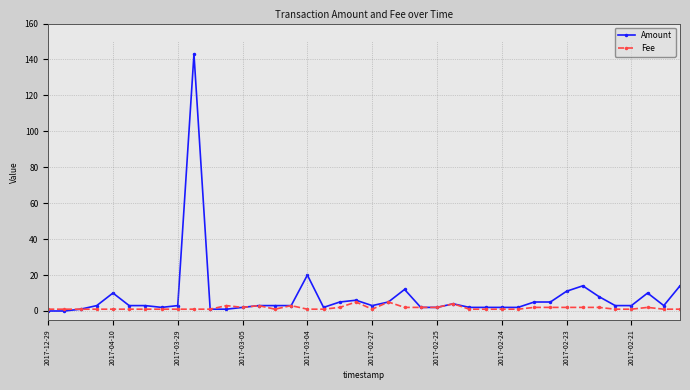

Reading left to right, list all the values displayed in this chart.

Amount: 0.0	0.0	1.0	3.0	10.0	3.0	3.0	2.0	3.0	143.0	1.0	1.0	2.0	3.0	3.0	3.0	20.0	2.0	5.0	6.0	3.0	5.0	12.0	2.0	2.0	4.0	2.0	2.0	2.0	2.0	5.0	5.0	11.0	14.0	8.0	3.0	3.0	10.0	3.0	14.0
Fee: 1.0	1.0	1.0	1.0	1.0	1.0	1.0	1.0	1.0	1.0	1.0	3.0	2.0	3.0	1.0	3.0	1.0	1.0	2.0	5.0	1.0	5.0	2.0	2.0	2.0	4.0	1.0	1.0	1.0	1.0	2.0	2.0	2.0	2.0	2.0	1.0	1.0	2.0	1.0	1.0